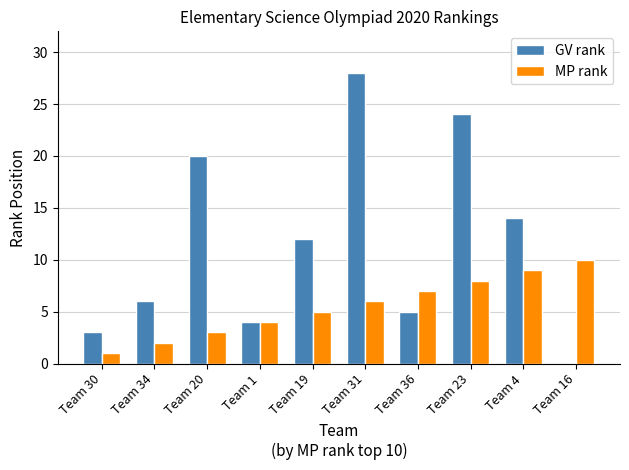

Reading left to right, extract all data points from this chart.

GV rank: 3	6	20	4	12	28	5	24	14	0
MP rank: 1	2	3	4	5	6	7	8	9	10